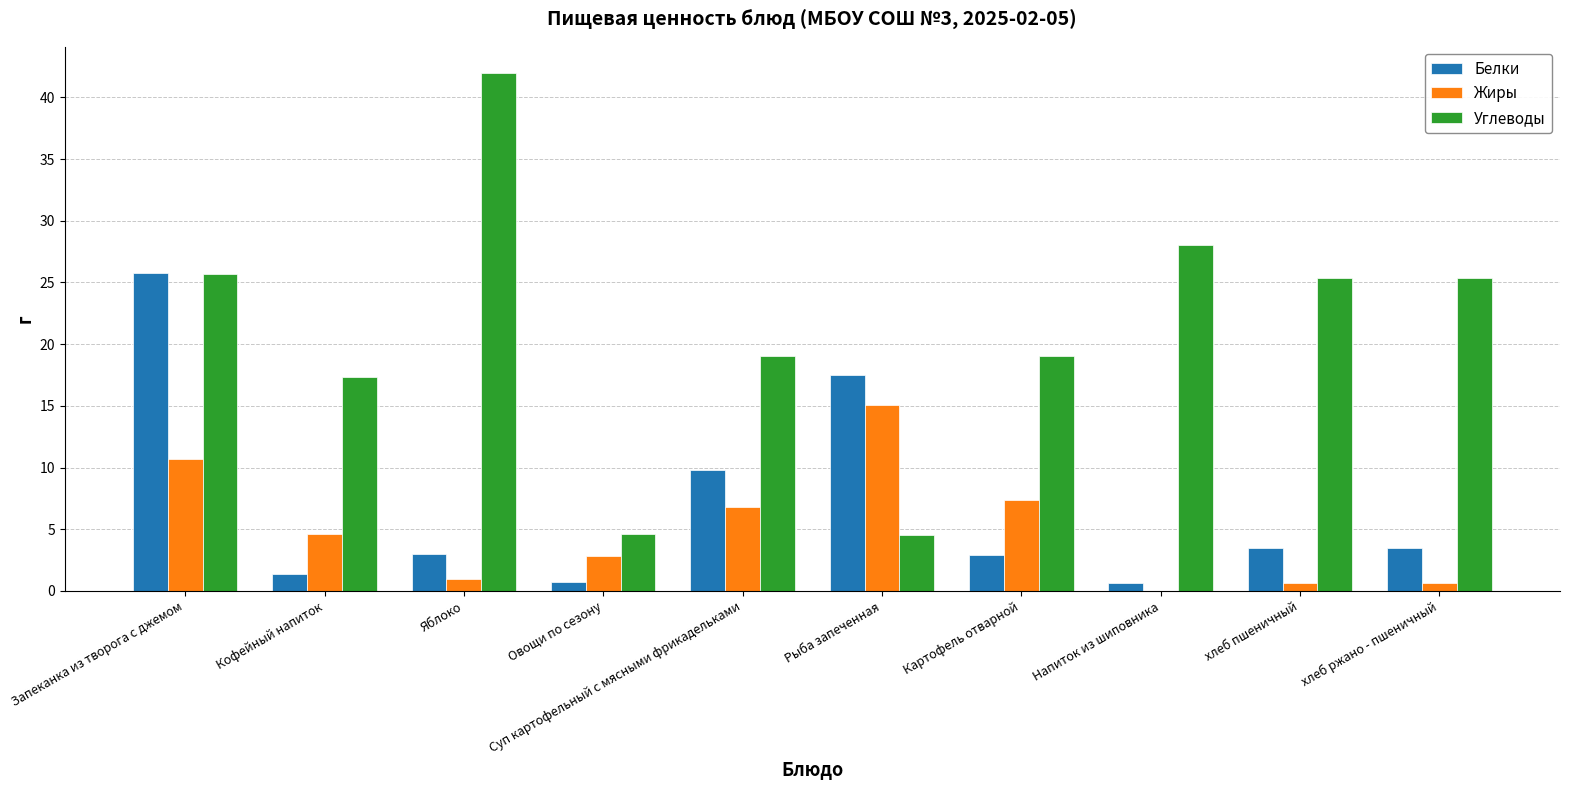

At which category is the sum across all series the highest?

Запеканка из творога с джемом